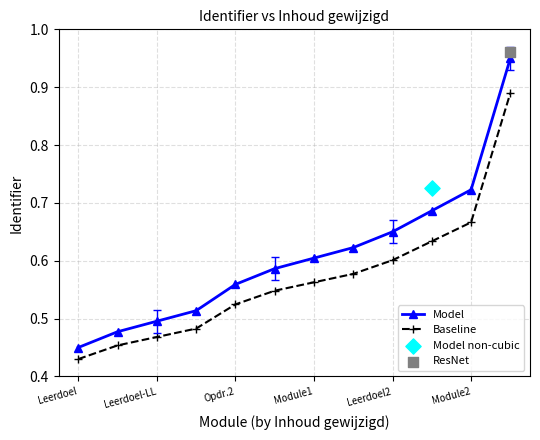

Which series has the largest Y range (max minus min)?

Model